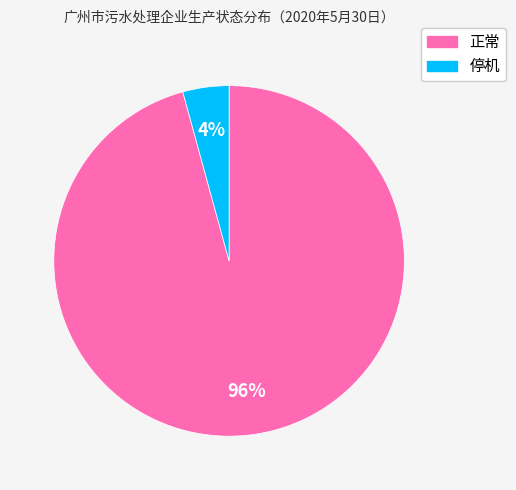

Which category accounts for the majority?

正常